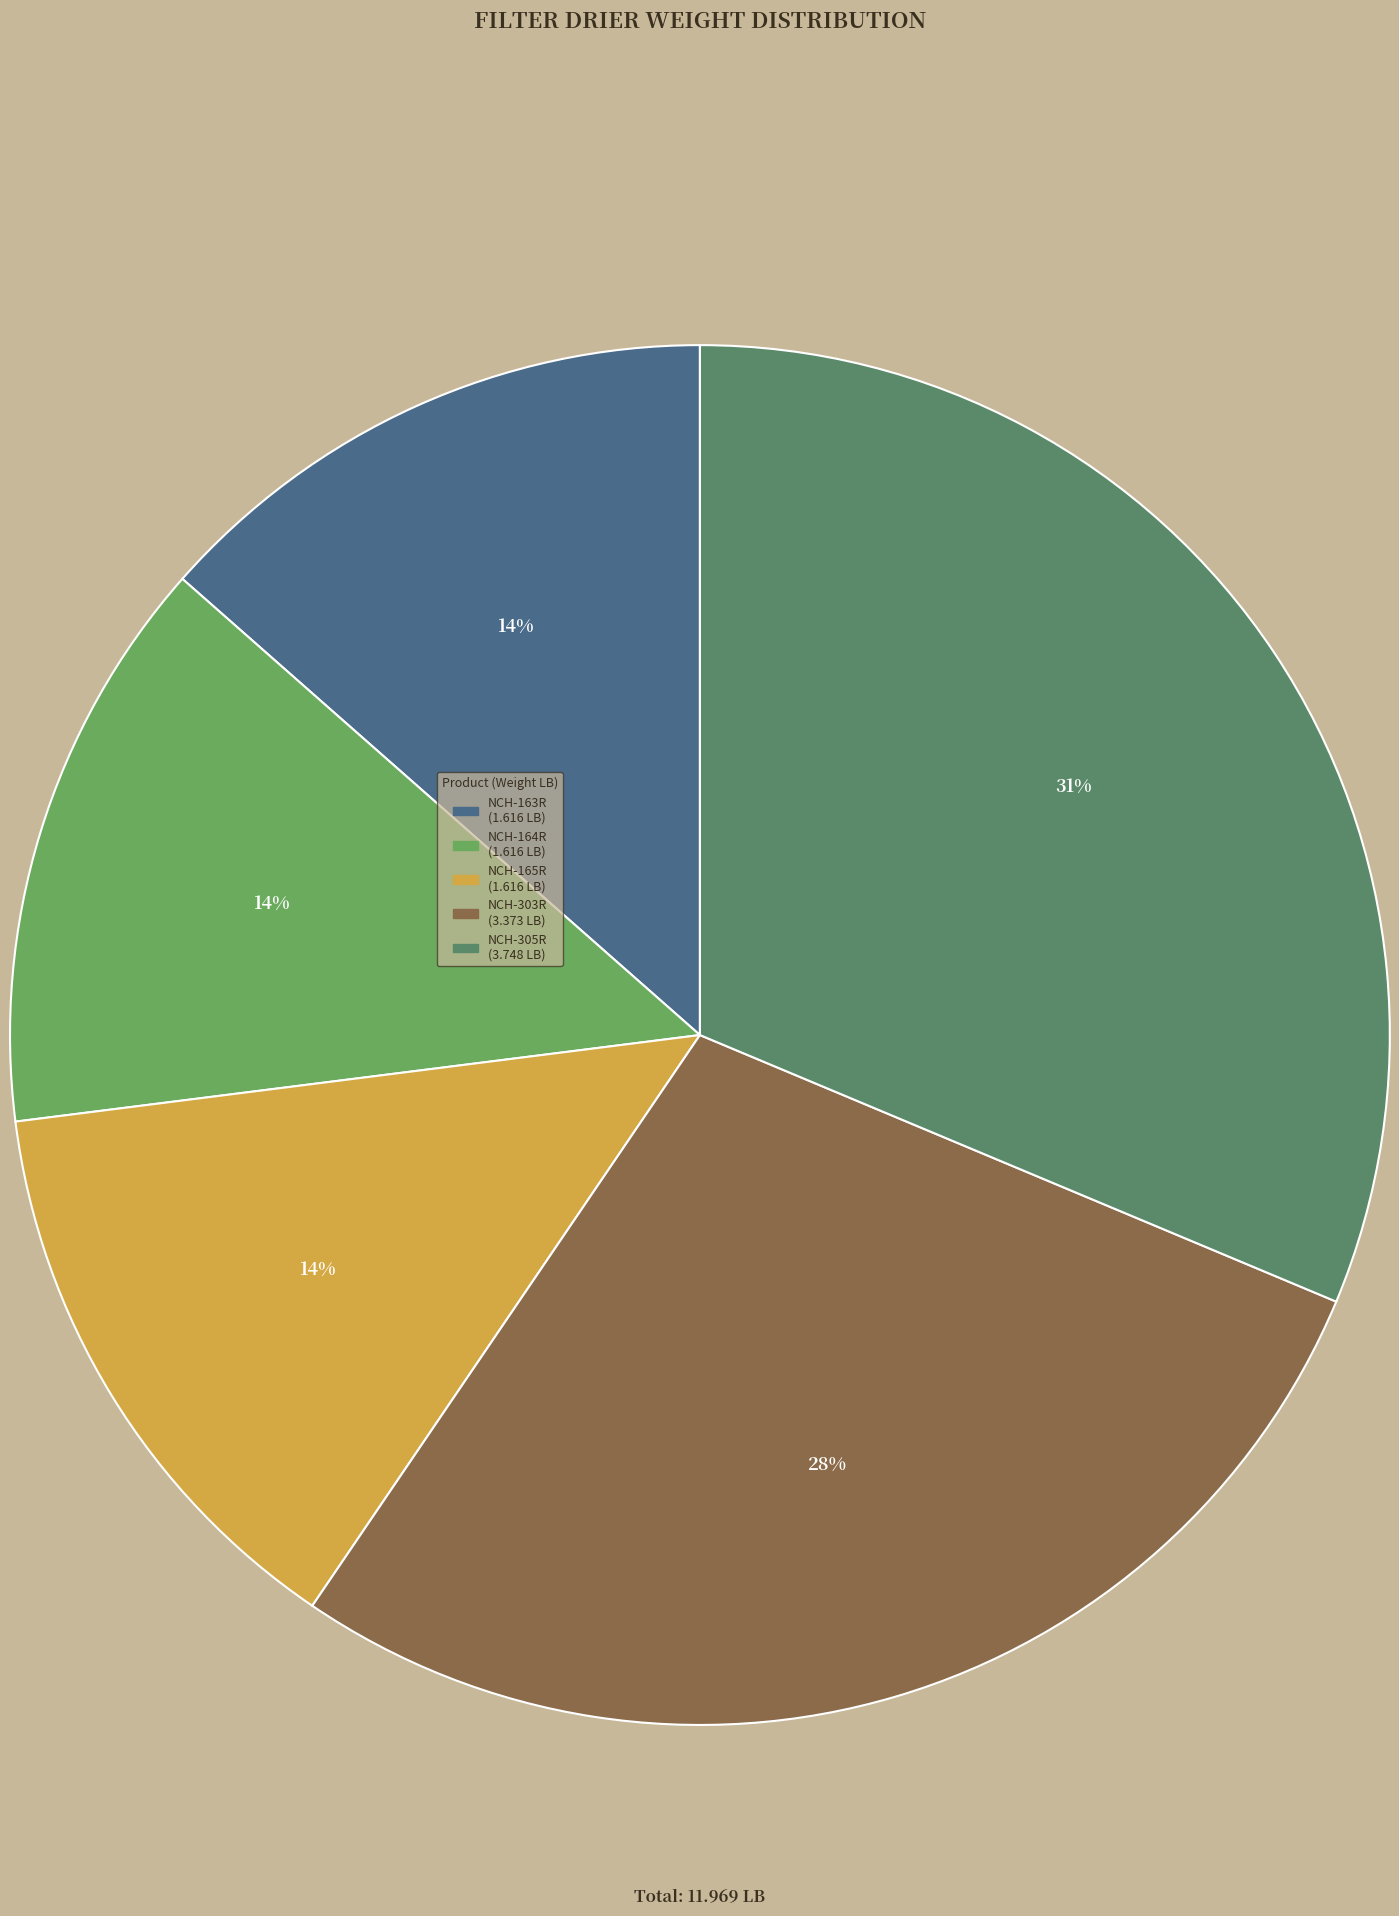

Is NCH-303R the majority of the pie?

No